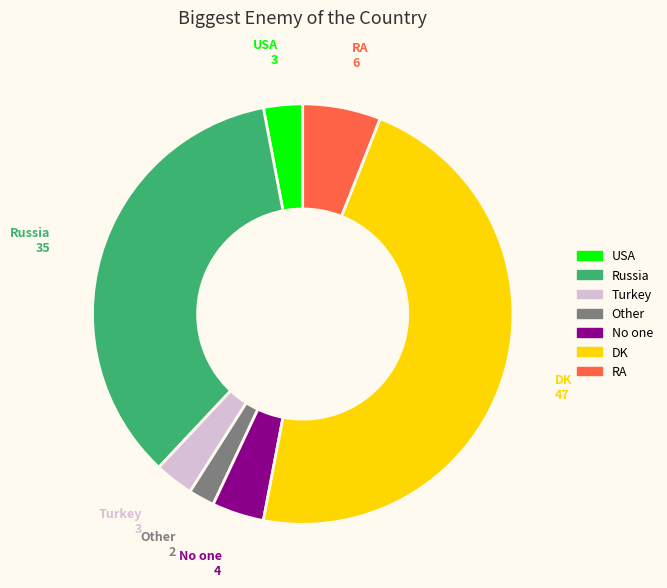

Does DK represent more than half of the total?

No